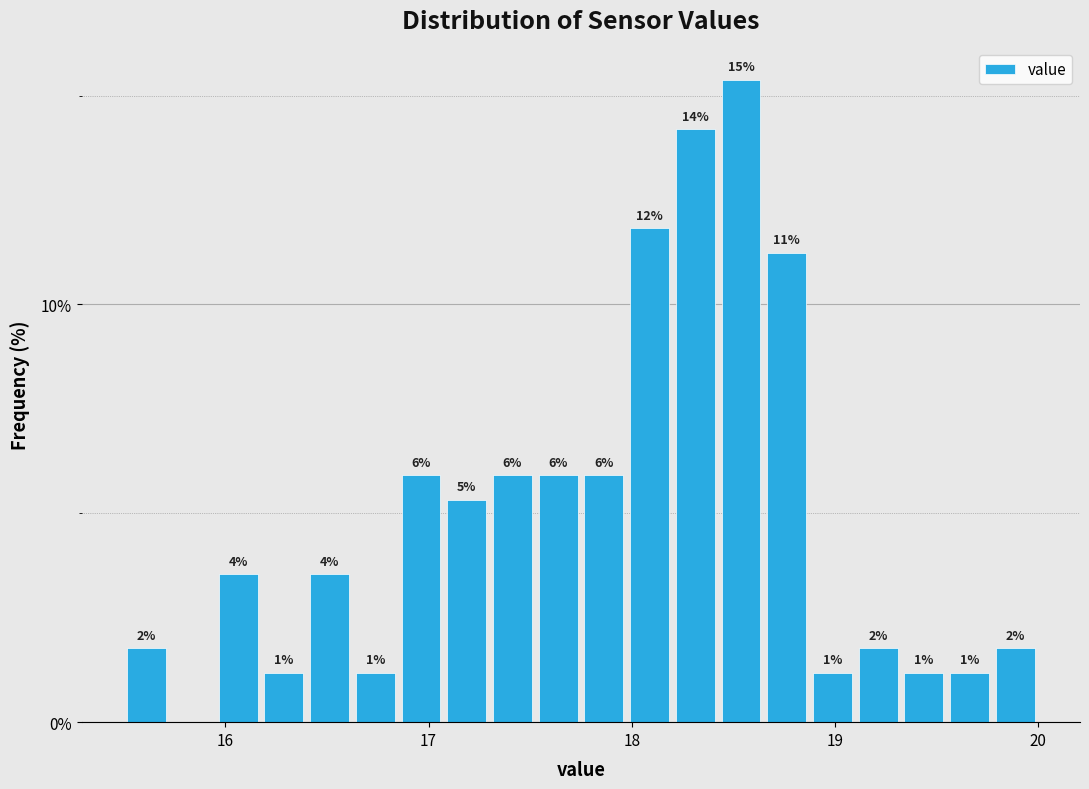

Around what value on the x-axis is the tallest bar? Give the approximate position of its centre, as read against the axis.

18.5